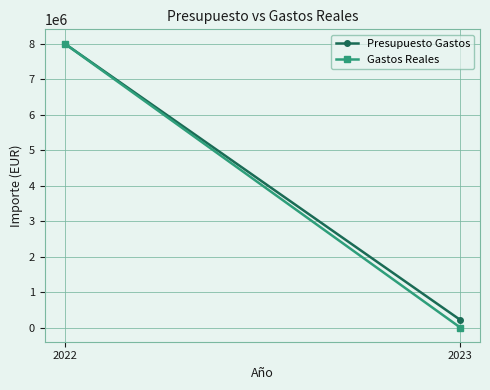

Which series has the largest total across all categories?

Presupuesto Gastos